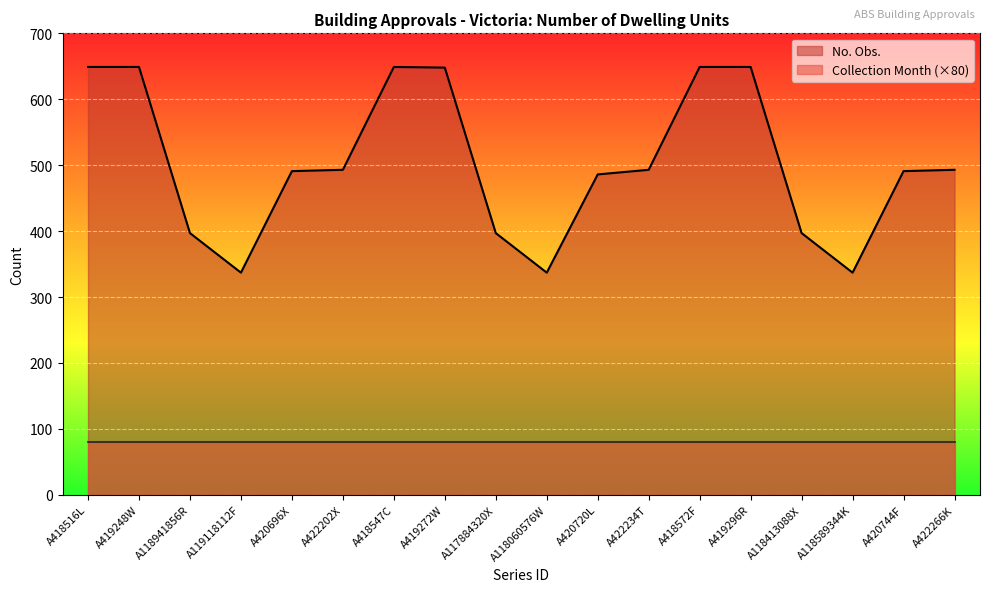

How many interior local valleys (lower than both neighbors) does the data have?

3